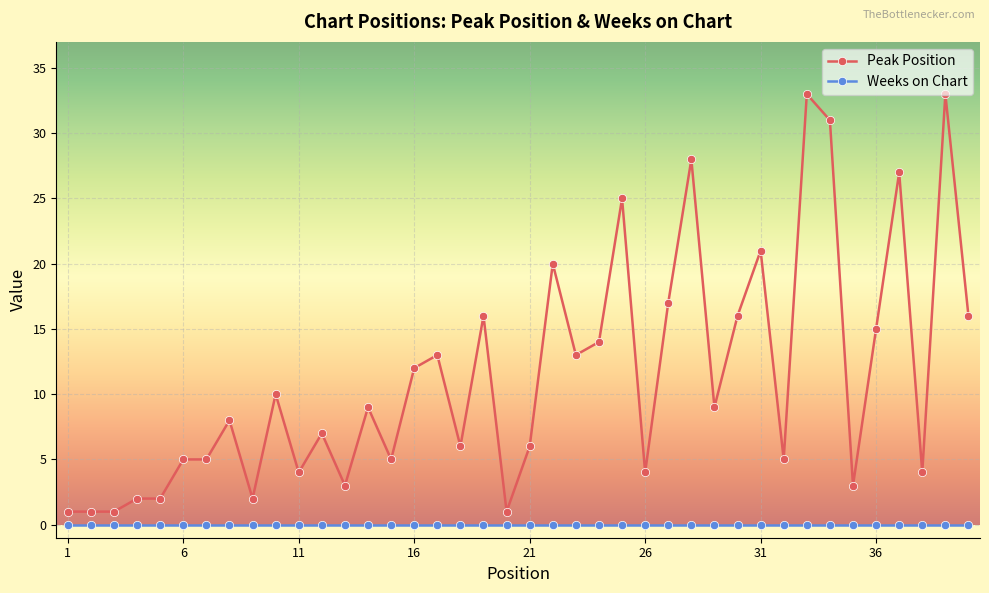

Rank the series by their average value, from highest to lowest.

Peak Position, Weeks on Chart